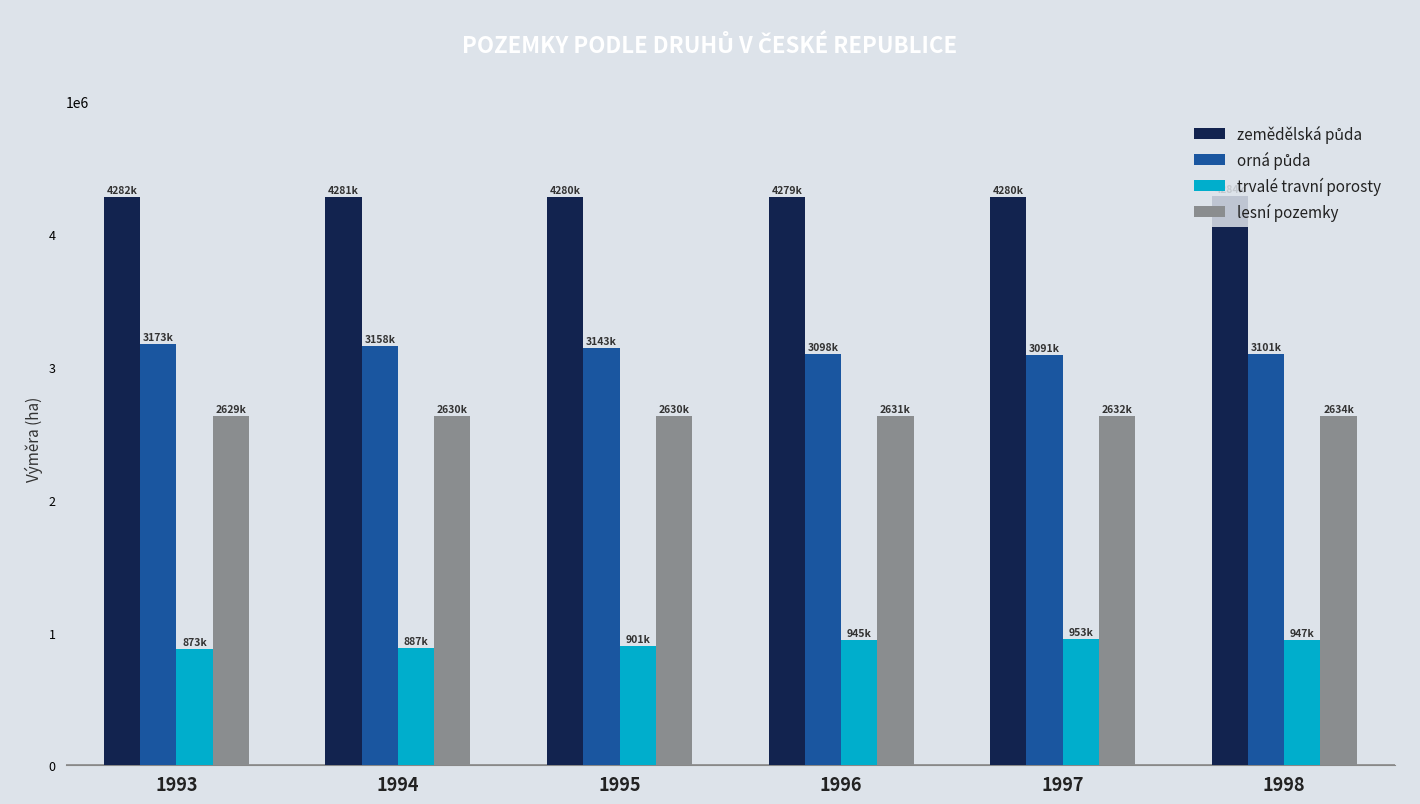

What is the difference between the highest and lowest values at 1993?

3409092